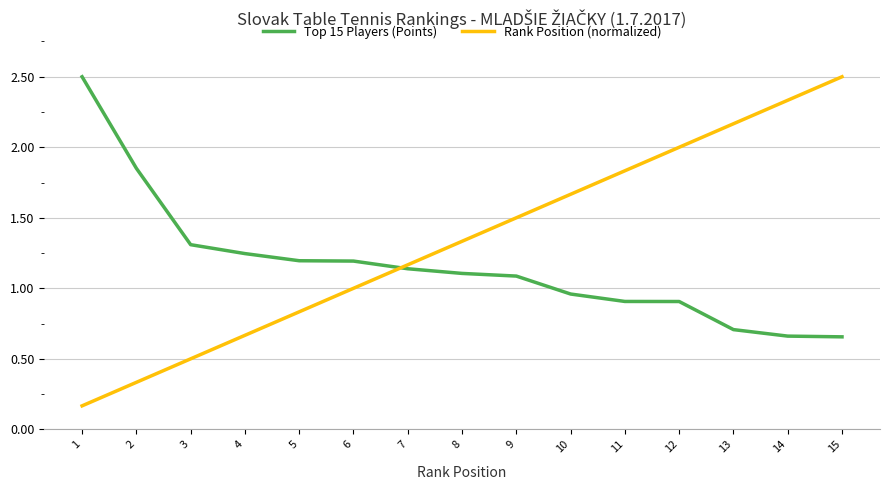

What is the total value across all series at 12?

2.9